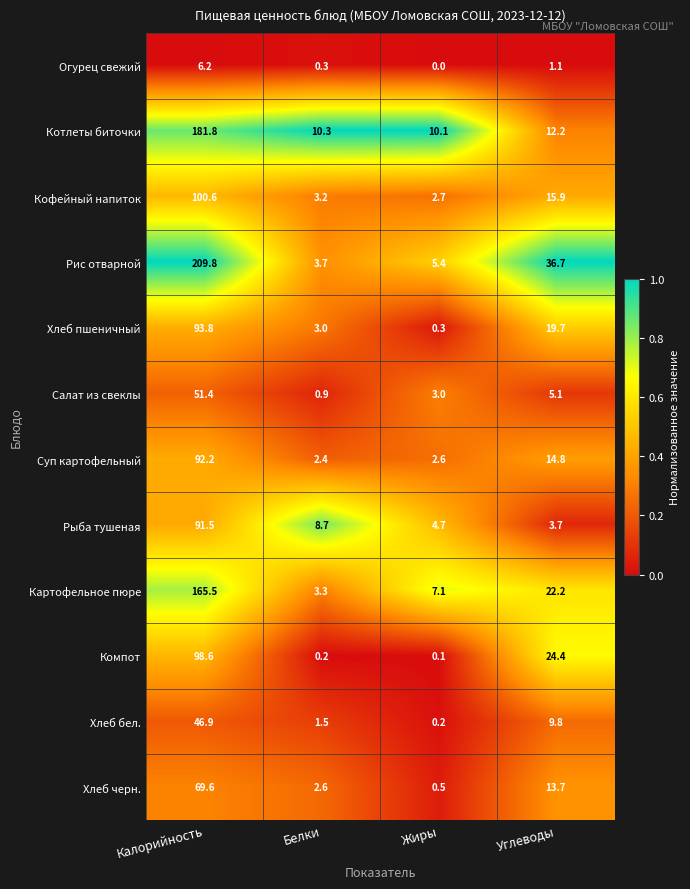

Count the number of categories in the chart.

4